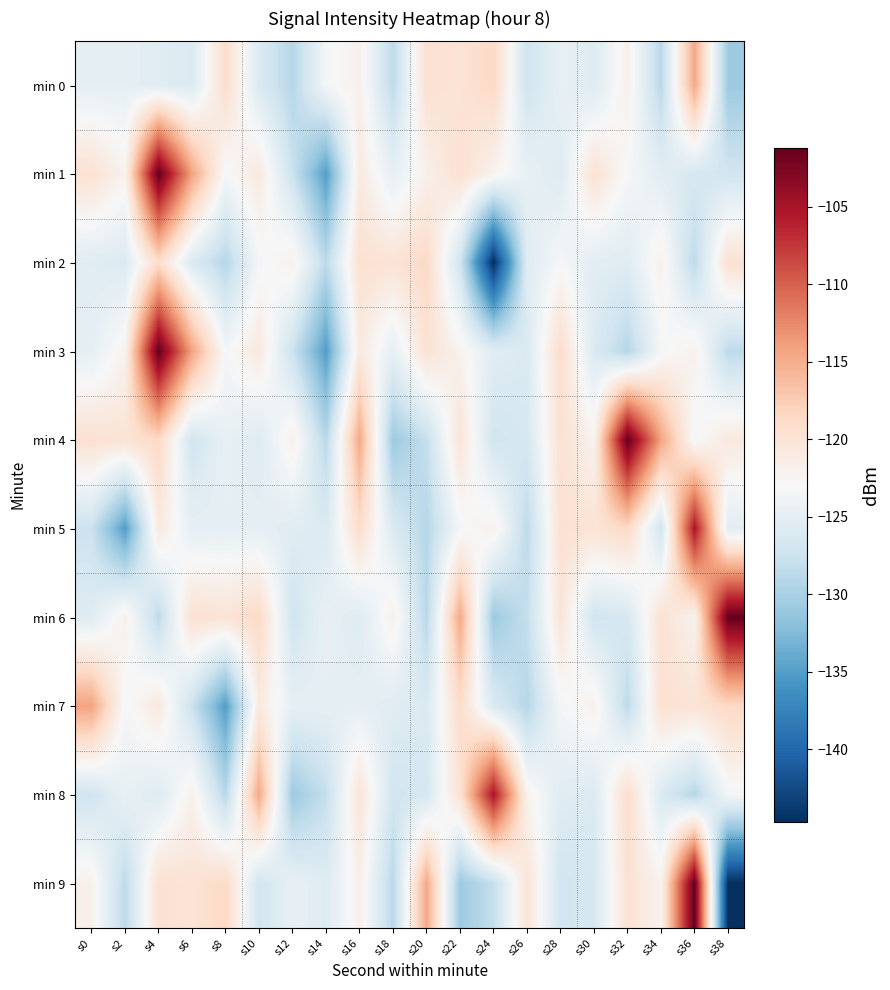

What is the greatest value displayed?

-101.2